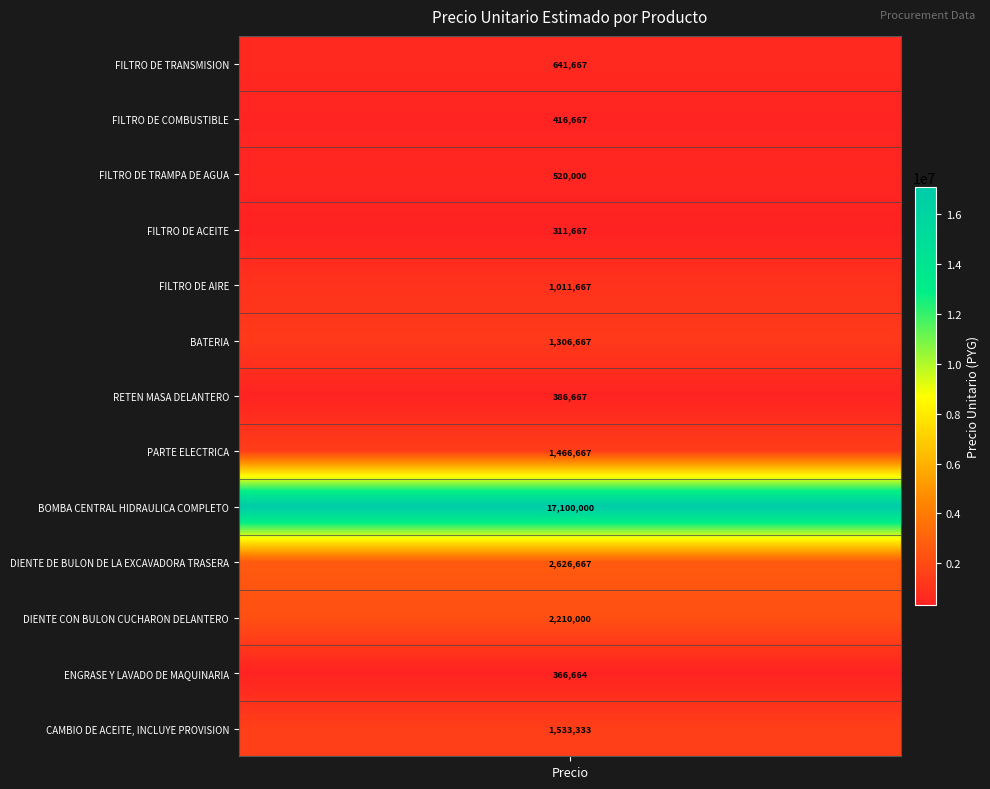

Rank the categories by value from lowest to highest.

FILTRO DE ACEITE, ENGRASE Y LAVADO DE MAQUINARIA, RETEN MASA DELANTERO, FILTRO DE COMBUSTIBLE, FILTRO DE TRAMPA DE AGUA, FILTRO DE TRANSMISION, FILTRO DE AIRE, BATERIA, PARTE ELECTRICA, CAMBIO DE ACEITE, INCLUYE PROVISION, DIENTE CON BULON CUCHARON DELANTERO, DIENTE DE BULON DE LA EXCAVADORA TRASERA, BOMBA CENTRAL HIDRAULICA COMPLETO